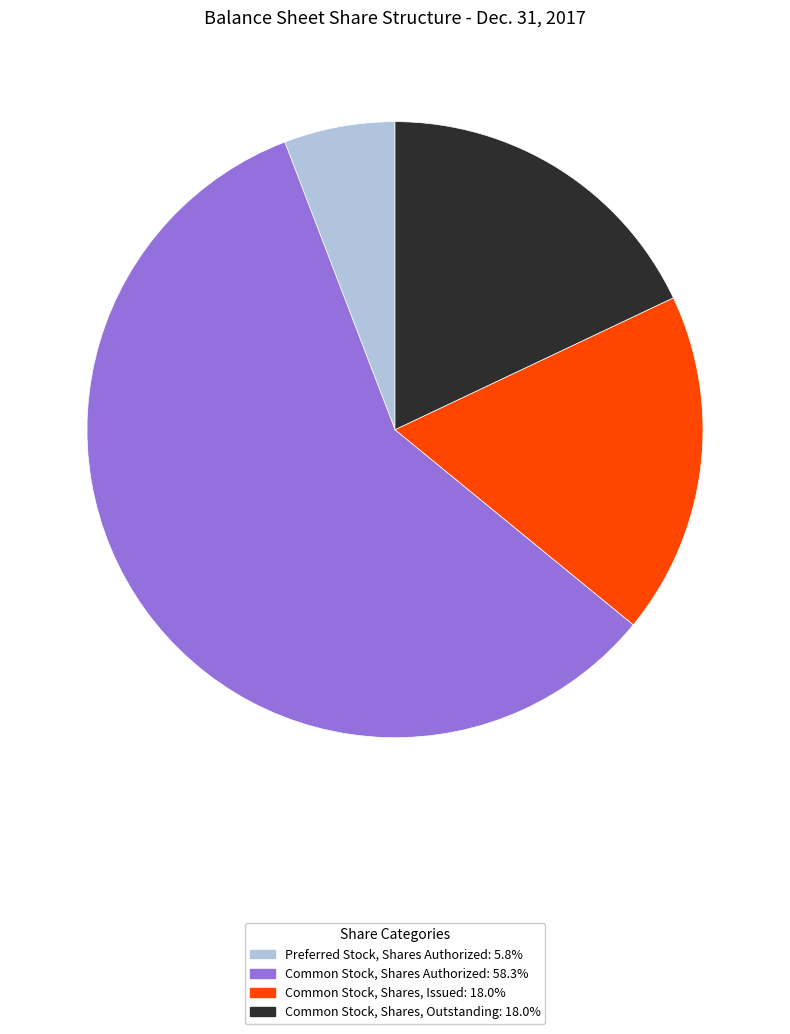

True or false: Common Stock, Shares, Outstanding accounts for 18% of the total.

True